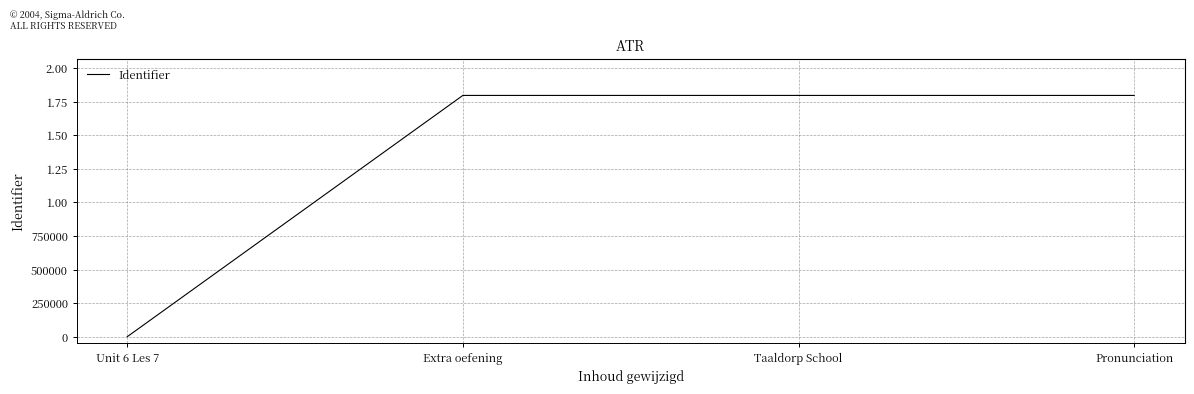

Where is the data nearest to the value 898158?

Taaldorp School